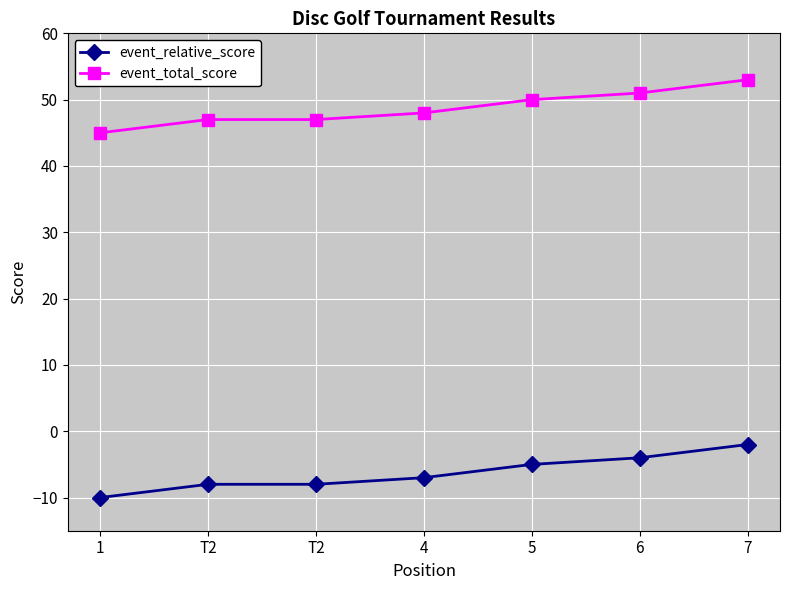

How many lines are shown in the chart?

2